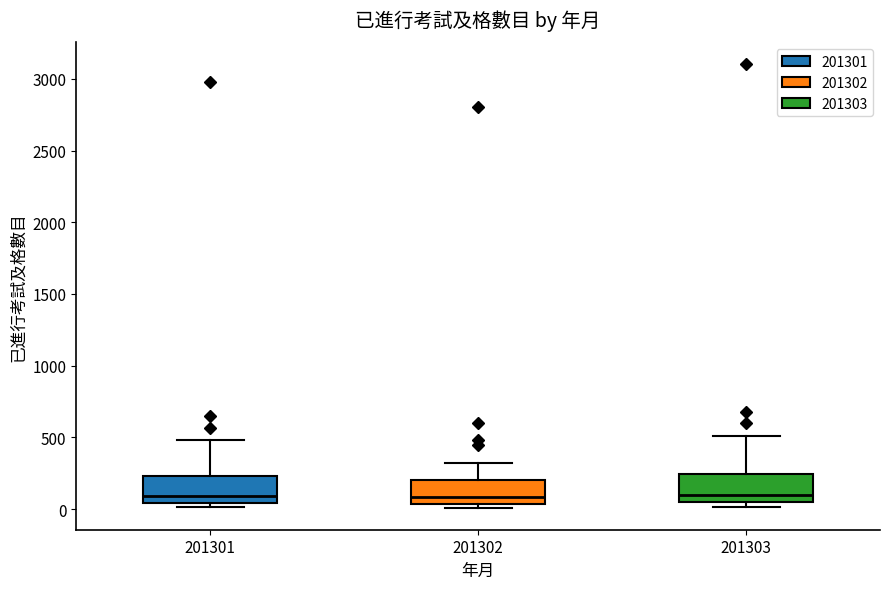

Where does the median line of the box at x = 201302 sit on the y-axis? The values are not printed on the chart, so give them approximately, as read against the axis.

100